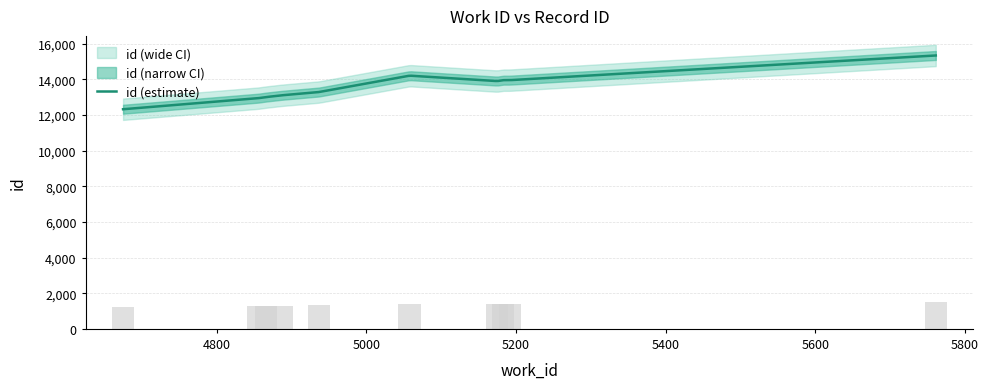

The chart shows a value of 1329.7 at 4937. True or false?

True